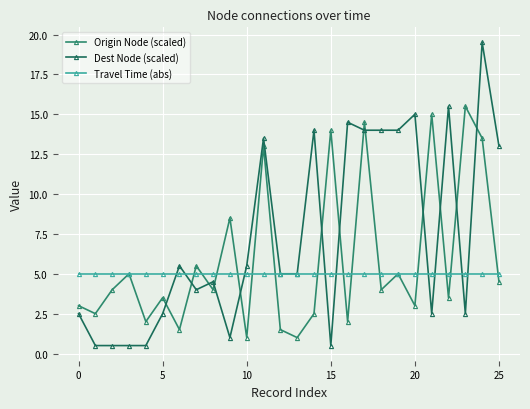

Which series has the widest spread of values?

Dest Node (scaled)